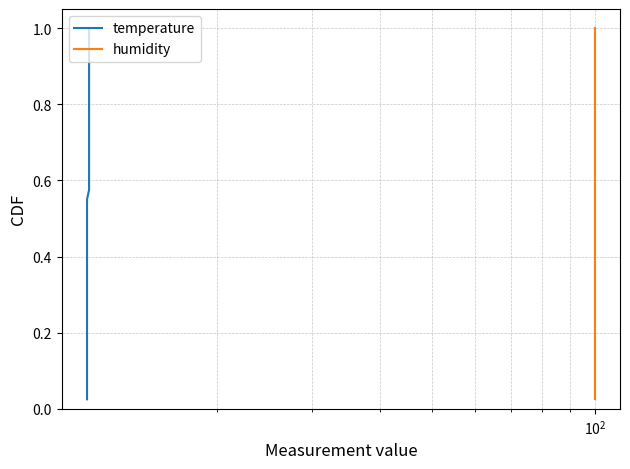

How many distinct data groups are displayed?

2